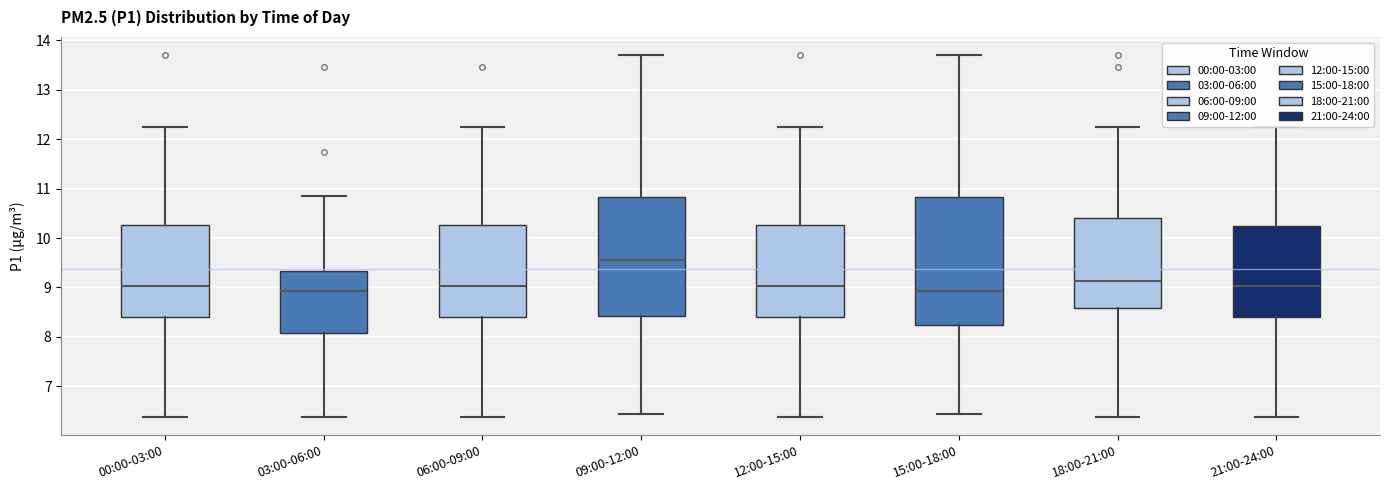

Reading left to right, transcribe this box plot: for each box, give where its median line is, the range the box spans, and where its two whiskers end, as read against the y-axis. The values are not printed on the chart, so give them approximately, as read against the axis.

00:00-03:00: median 9.0, box 8.4 to 10.3, whiskers 6.4 to 12.3
03:00-06:00: median 8.9, box 8.1 to 9.3, whiskers 6.4 to 10.9
06:00-09:00: median 9.0, box 8.4 to 10.3, whiskers 6.4 to 12.3
09:00-12:00: median 9.6, box 8.4 to 10.8, whiskers 6.5 to 13.7
12:00-15:00: median 9.0, box 8.4 to 10.3, whiskers 6.4 to 12.3
15:00-18:00: median 8.9, box 8.2 to 10.8, whiskers 6.5 to 13.7
18:00-21:00: median 9.1, box 8.6 to 10.4, whiskers 6.4 to 12.3
21:00-24:00: median 9.0, box 8.4 to 10.2, whiskers 6.4 to 12.3